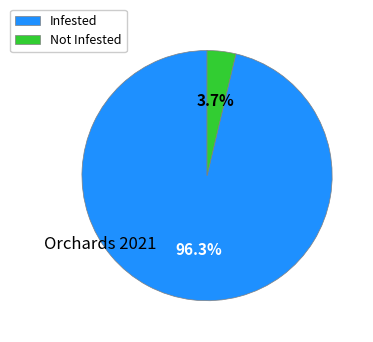

To the nearest percent, what is the difference between the largest and smallest slice percentages?

93%